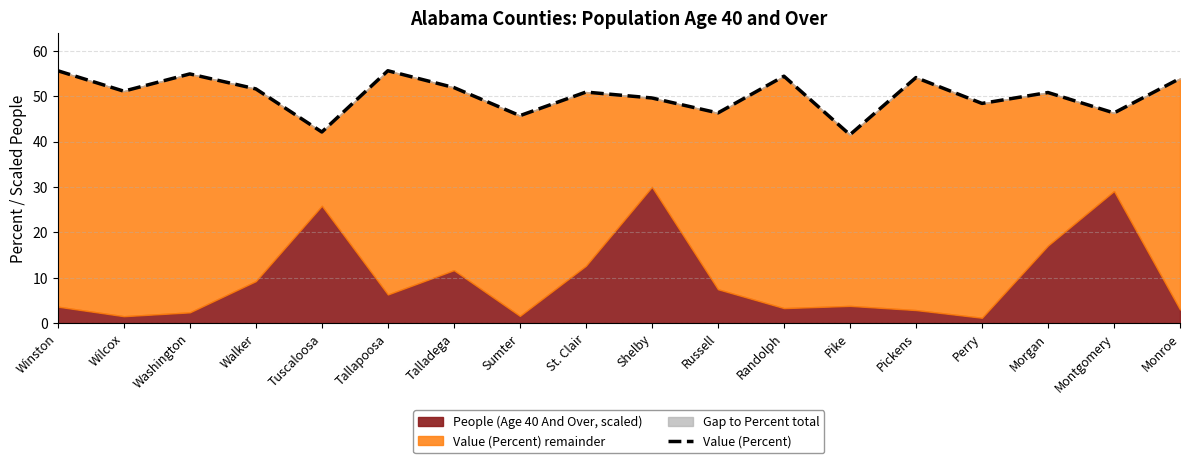

How many points are higher than both their immediate neighbors (excluding endpoints)?

6